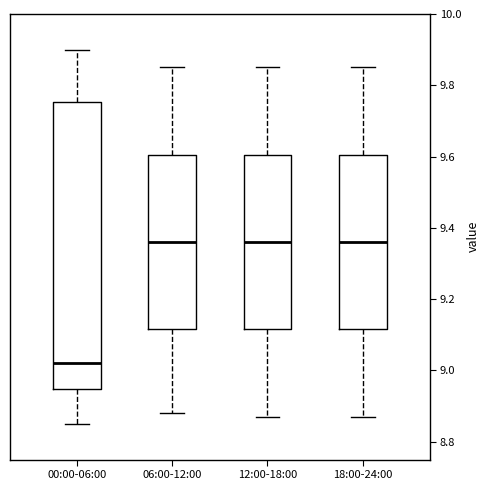

Reading left to right, transcribe this box plot: for each box, give where its median line is, the range the box spans, and where its two whiskers end, as read against the y-axis. The values are not printed on the chart, so give them approximately, as read against the axis.

00:00-06:00: median 9.02, box 8.94 to 9.76, whiskers 8.86 to 9.90
06:00-12:00: median 9.36, box 9.12 to 9.60, whiskers 8.88 to 9.86
12:00-18:00: median 9.36, box 9.12 to 9.60, whiskers 8.88 to 9.86
18:00-24:00: median 9.36, box 9.12 to 9.60, whiskers 8.88 to 9.86